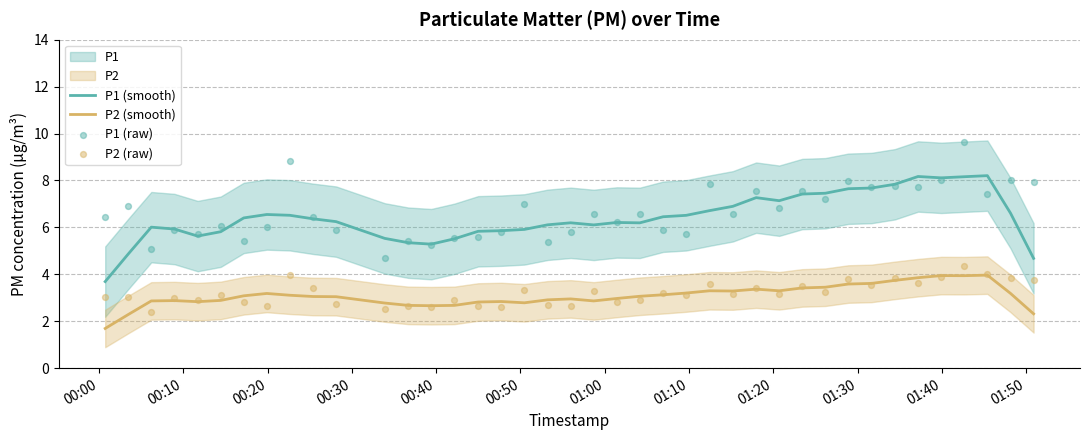

Which series has the largest total across all categories?

P1 (raw)